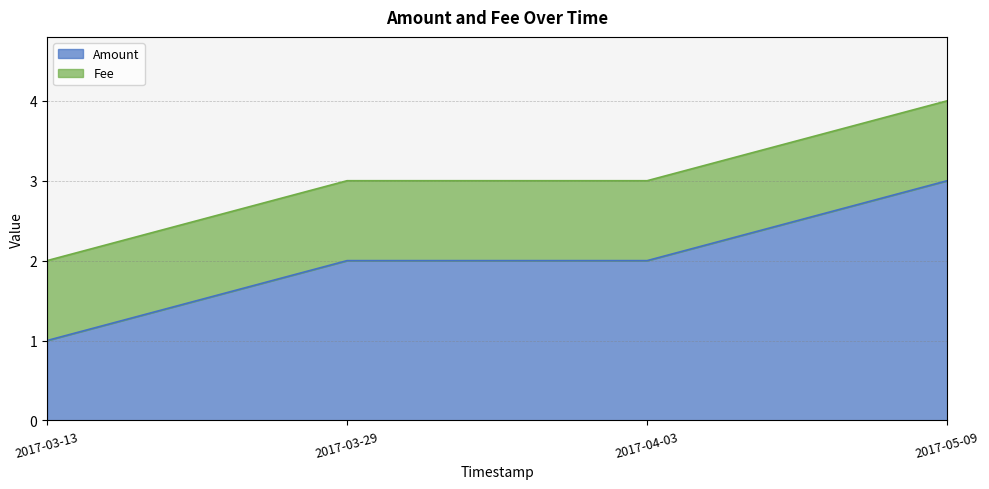

What is the value of the 4th point from the left?

3